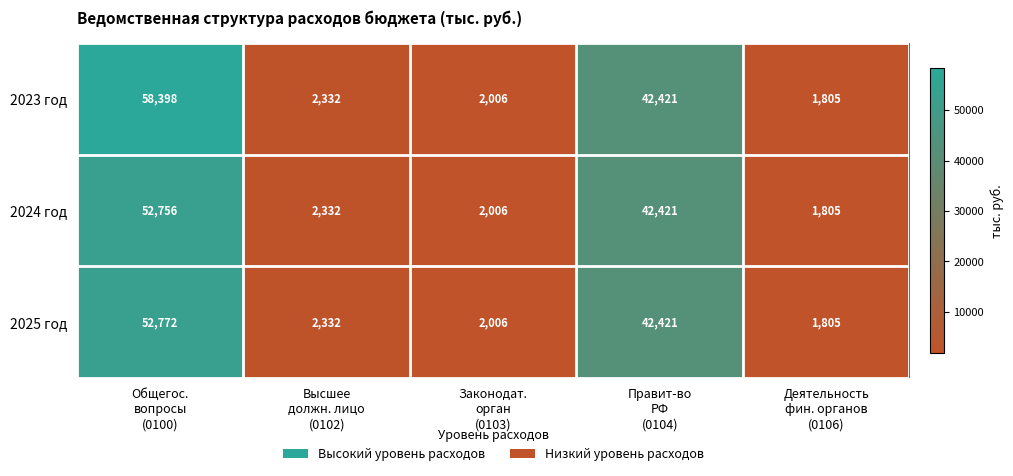

Which series has the largest range (max minus min)?

2023 год